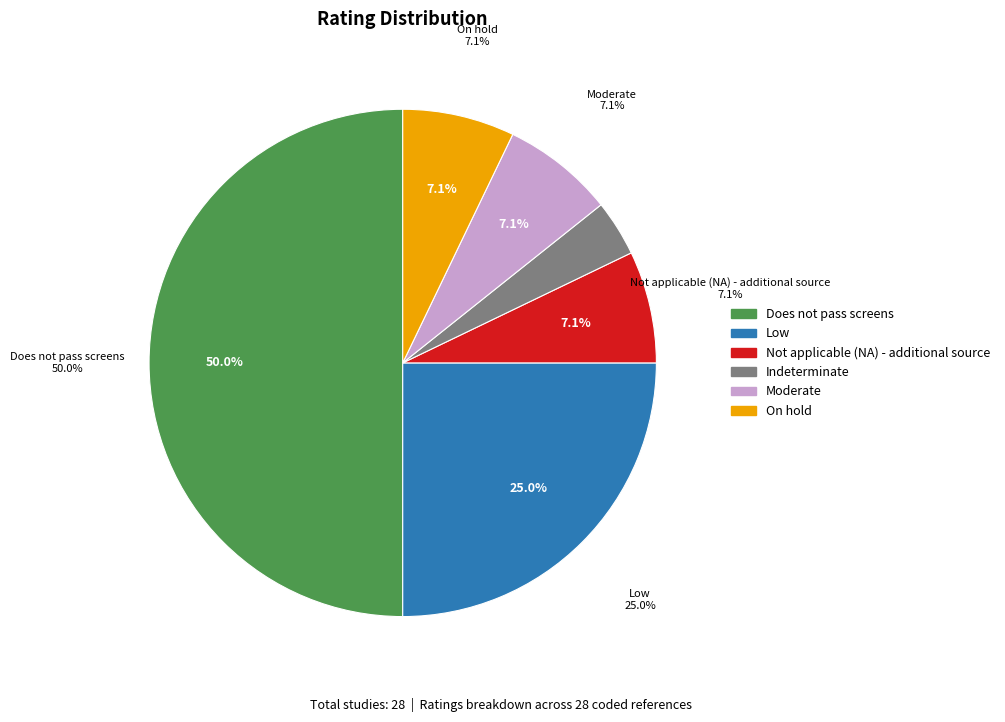

What is the ratio of the value at Does not pass screens to the value at Low?

2.0